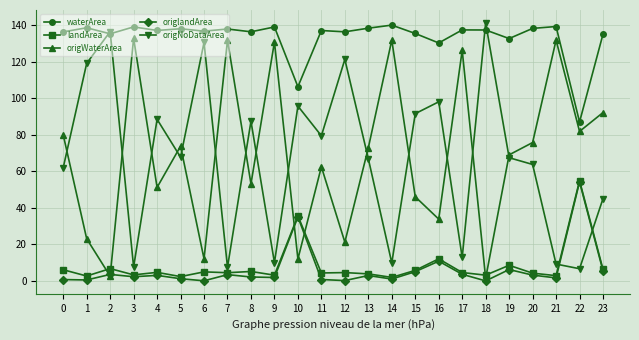

How many lines are shown in the chart?

5